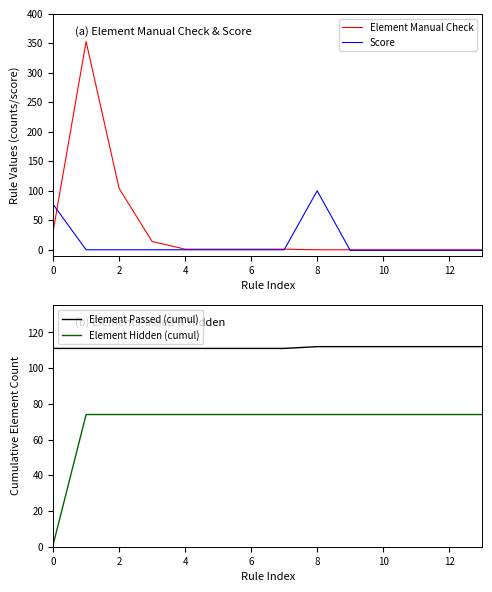

Is it true that Score equals -58 at 2?

False